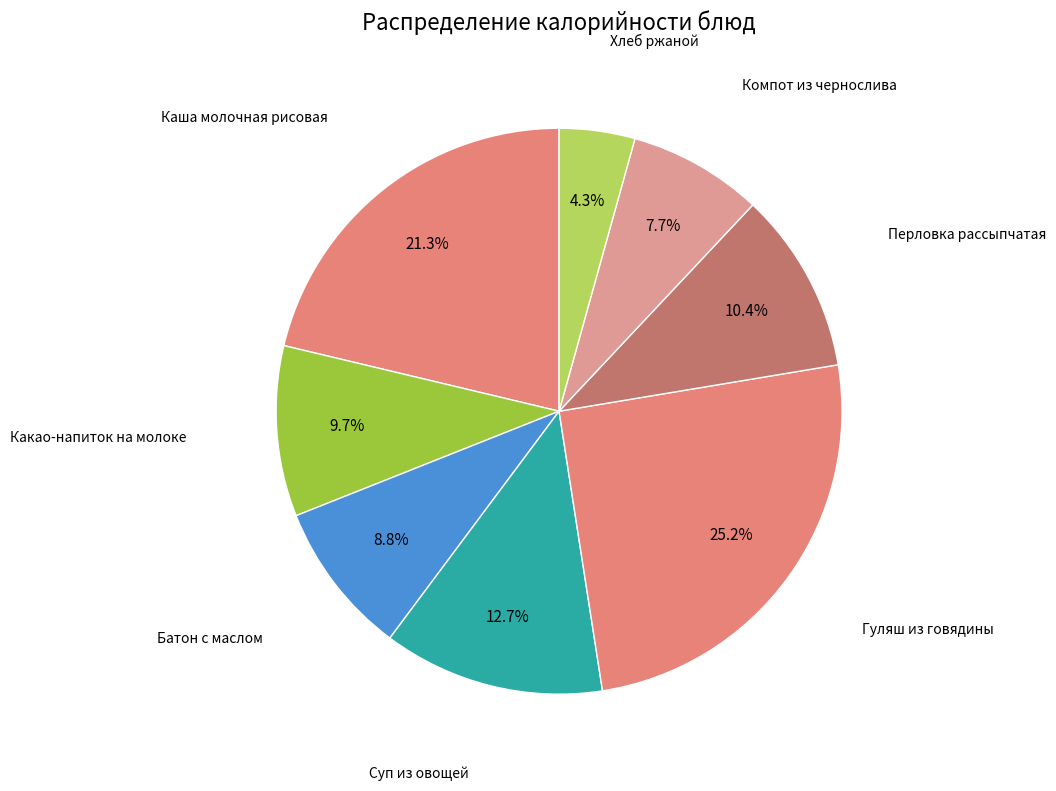

Do Гуляш из говядины and Хлеб ржаной together represent more than half of the pie?

No